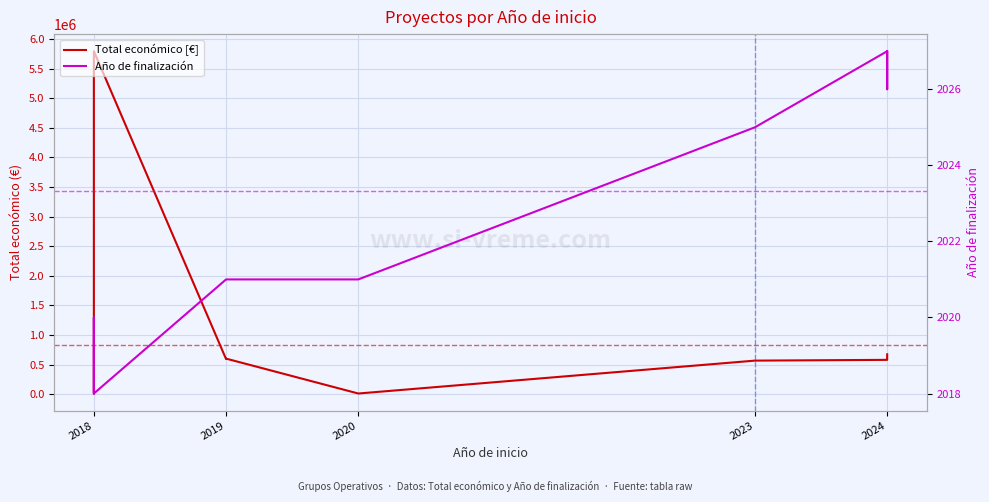

Is this an area chart (filled region under the line)?

No